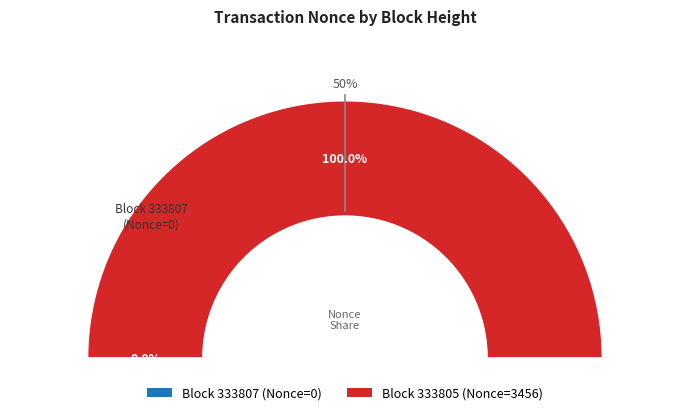

Between 333805 and 333807, which is larger?

333805